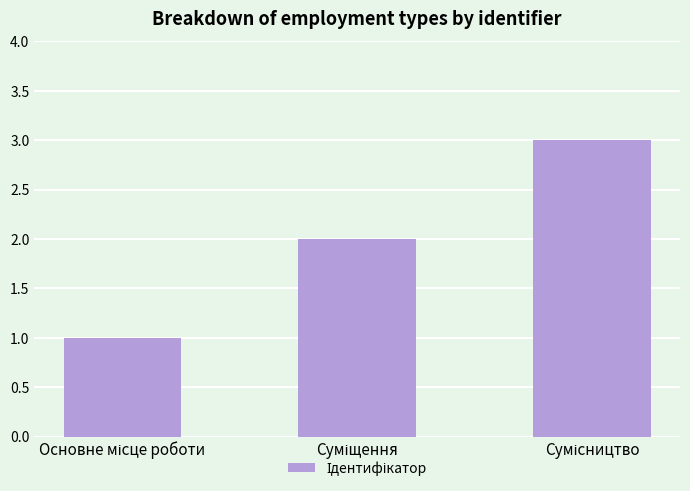

What is the value of the 3rd bar from the left?

3